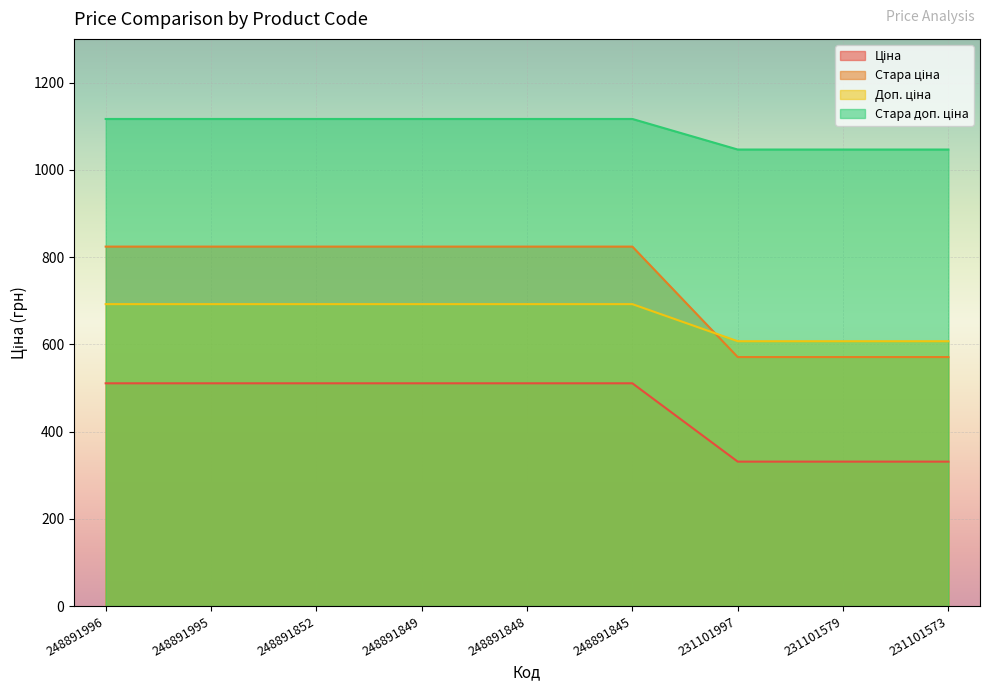

True or false: Стара доп. ціна has more than 1 points higher than both neighbors.

False